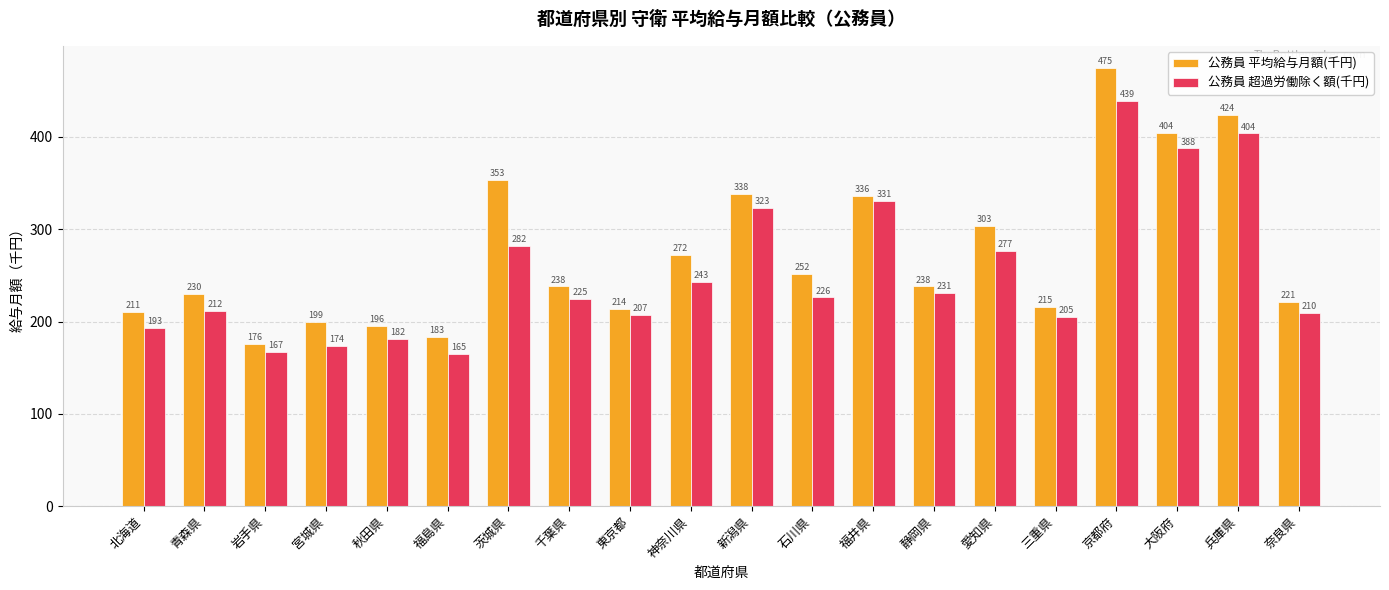

What is the total value across all series at 石川県?

478.1